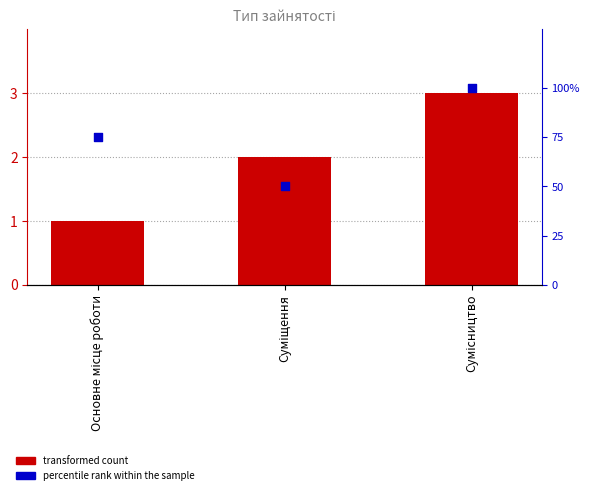

What are all the series names shown in the legend?

transformed count, percentile rank within the sample